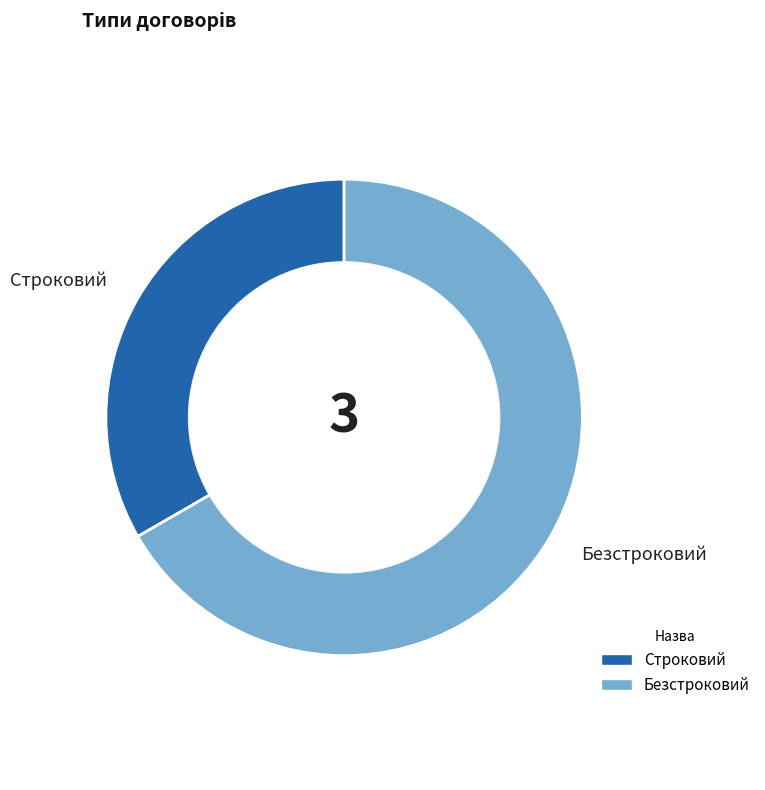

How many segments does this pie chart have?

2